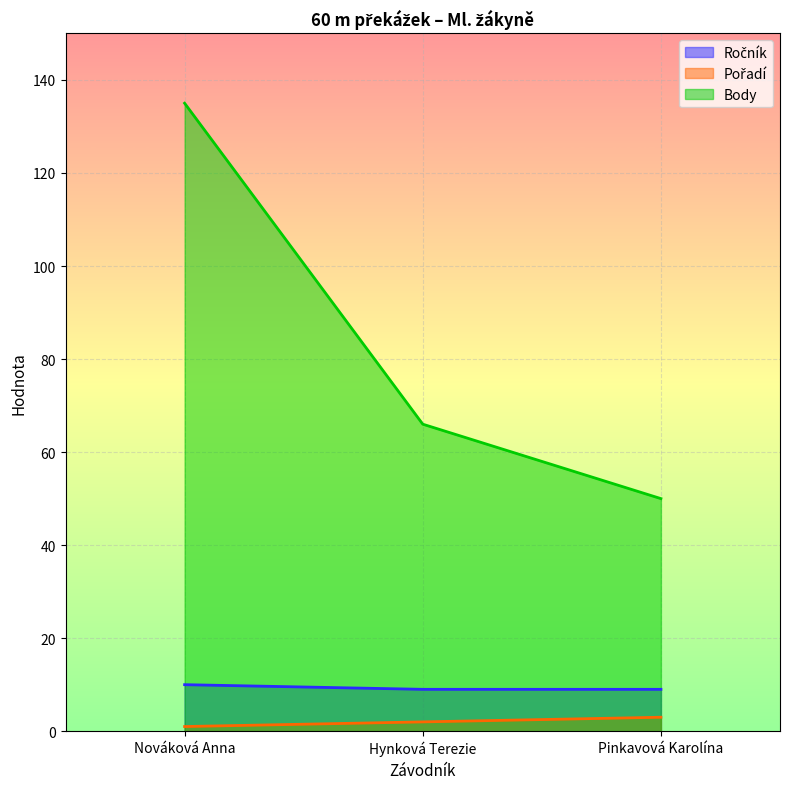

How many values in the Body series are below 66?

1